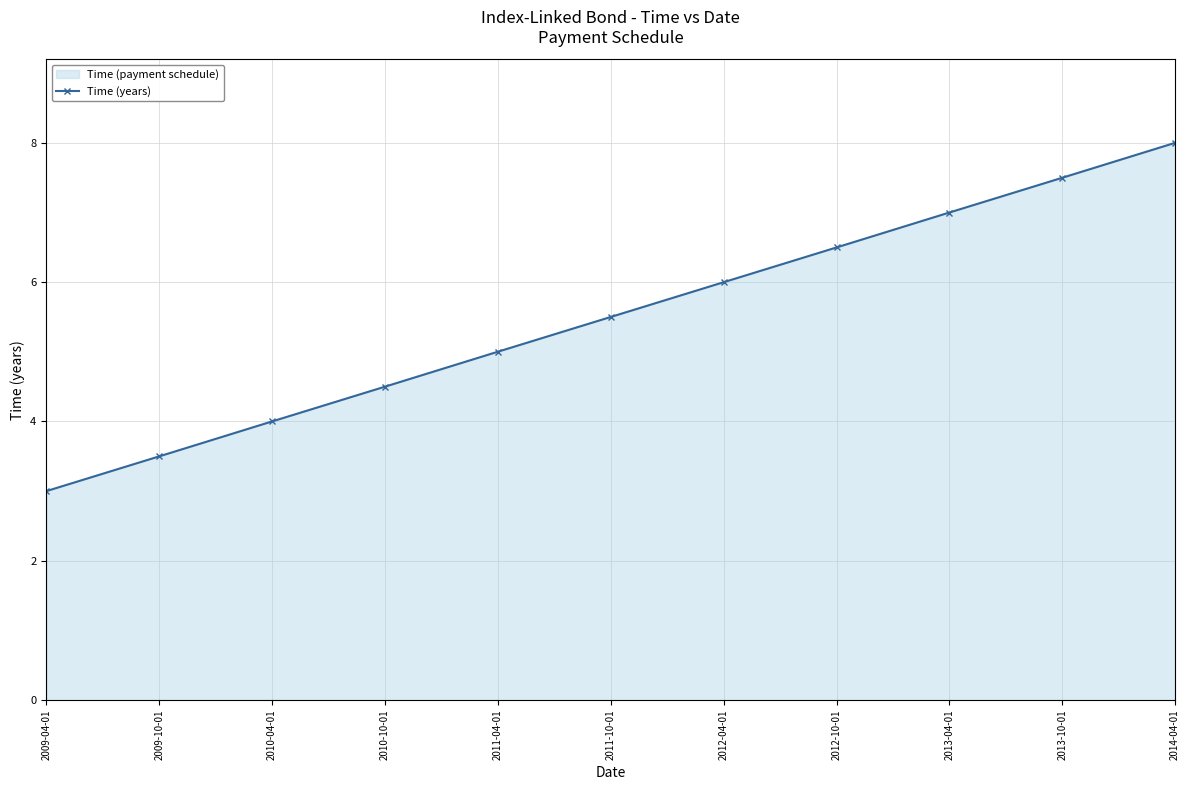

Which has a higher value, 2010-04-01 or 2013-10-01?

2013-10-01